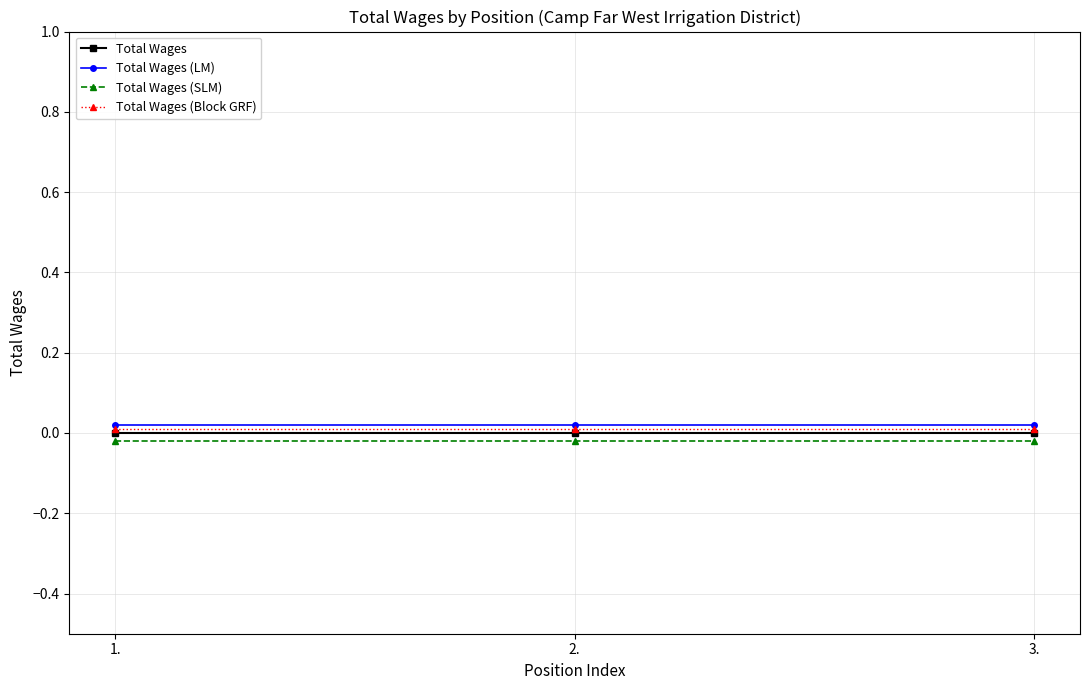

How many lines are shown in the chart?

4